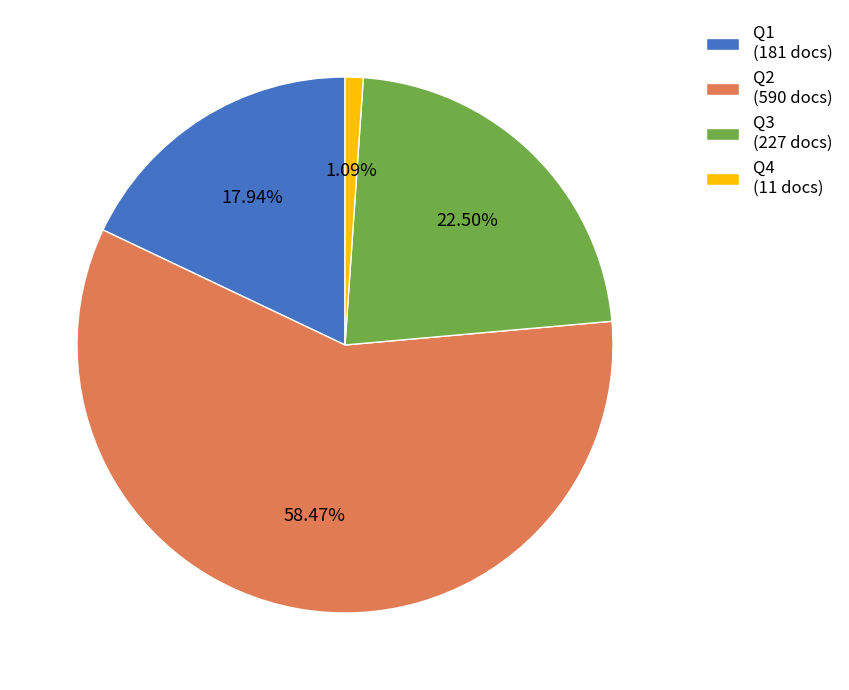

What portion of the pie excludes Q2?

41.5%